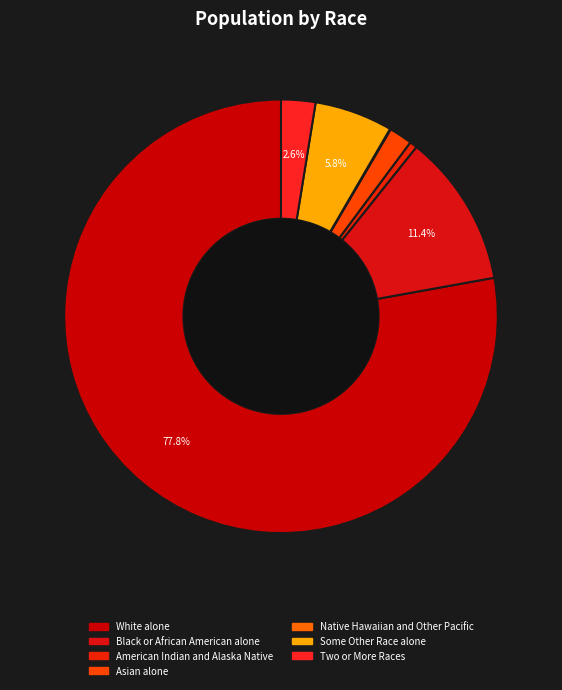

What is the majority slice?

White alone